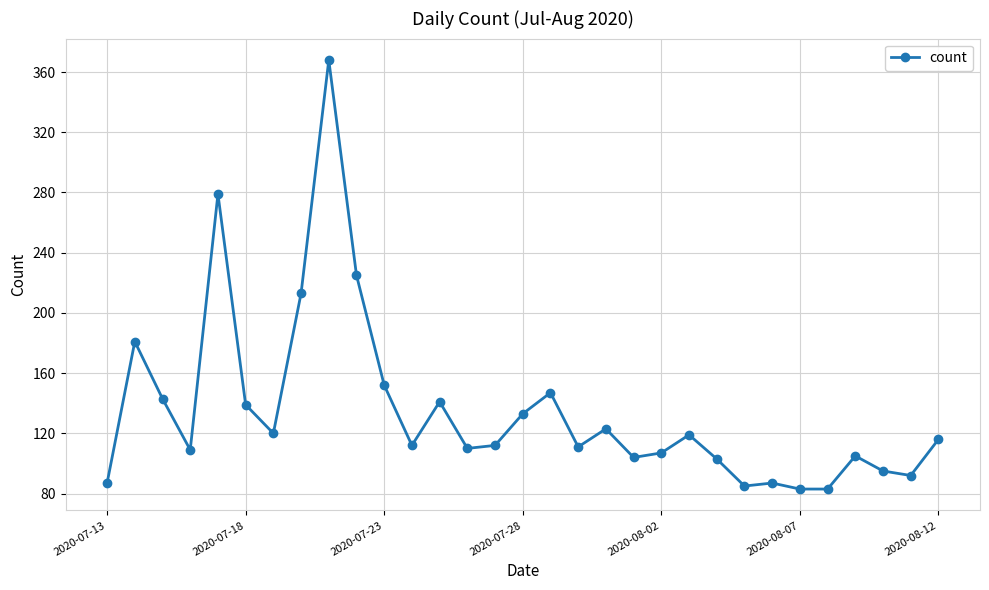

What is the maximum value shown in the chart?

368